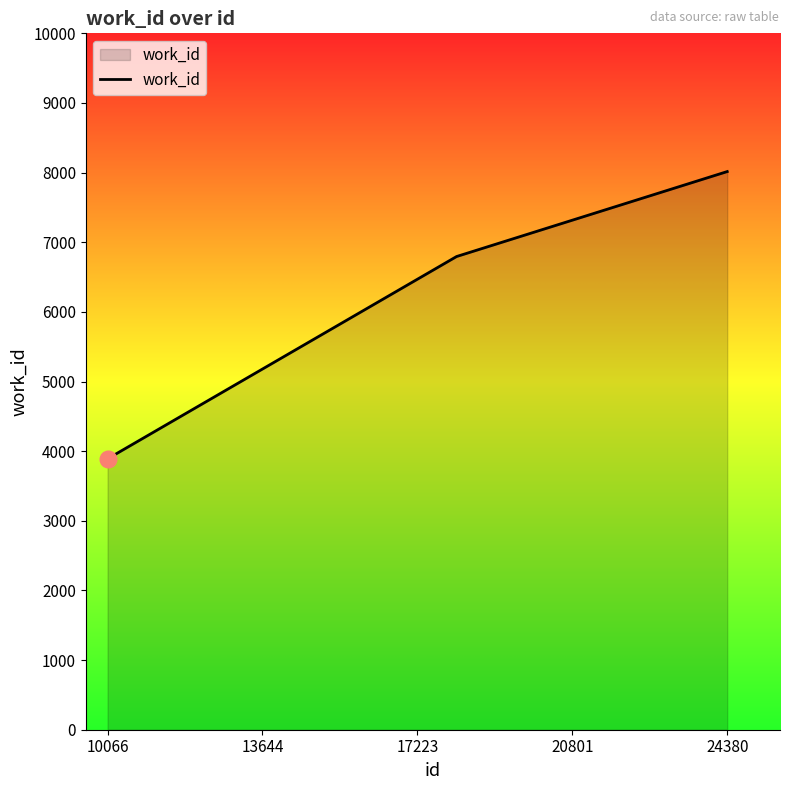

Count the values in the range 3890 to 8015.

3